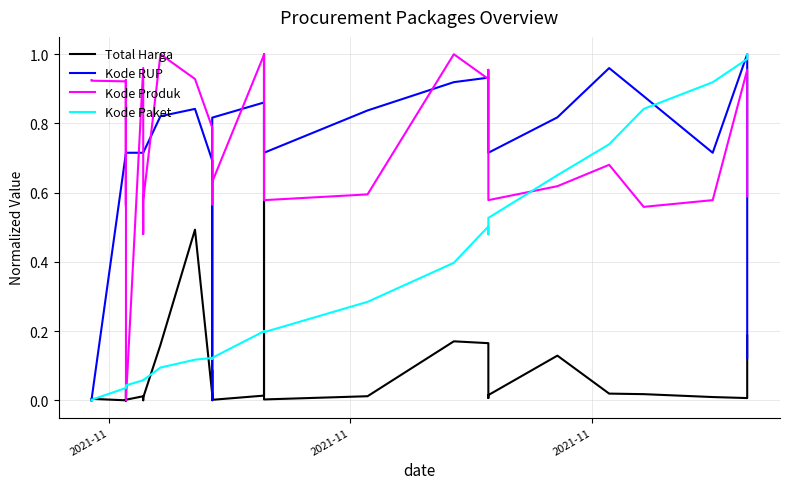

Count the number of data series in this chart.

4